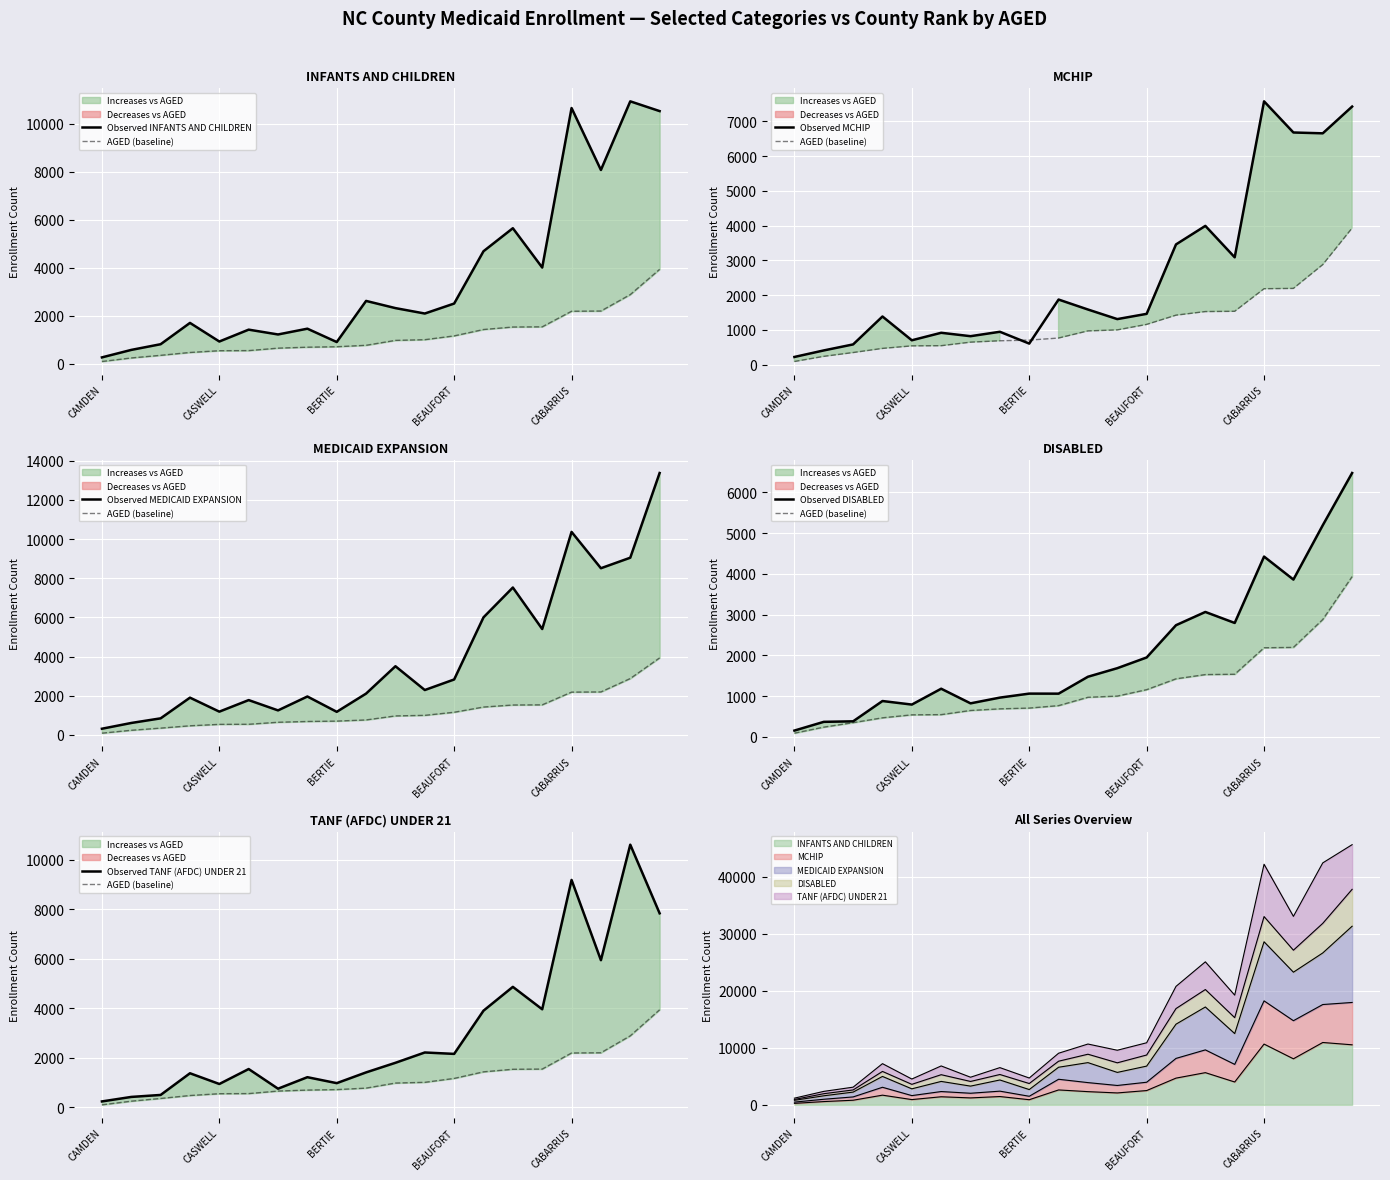

Count the number of categories in the chart.

20